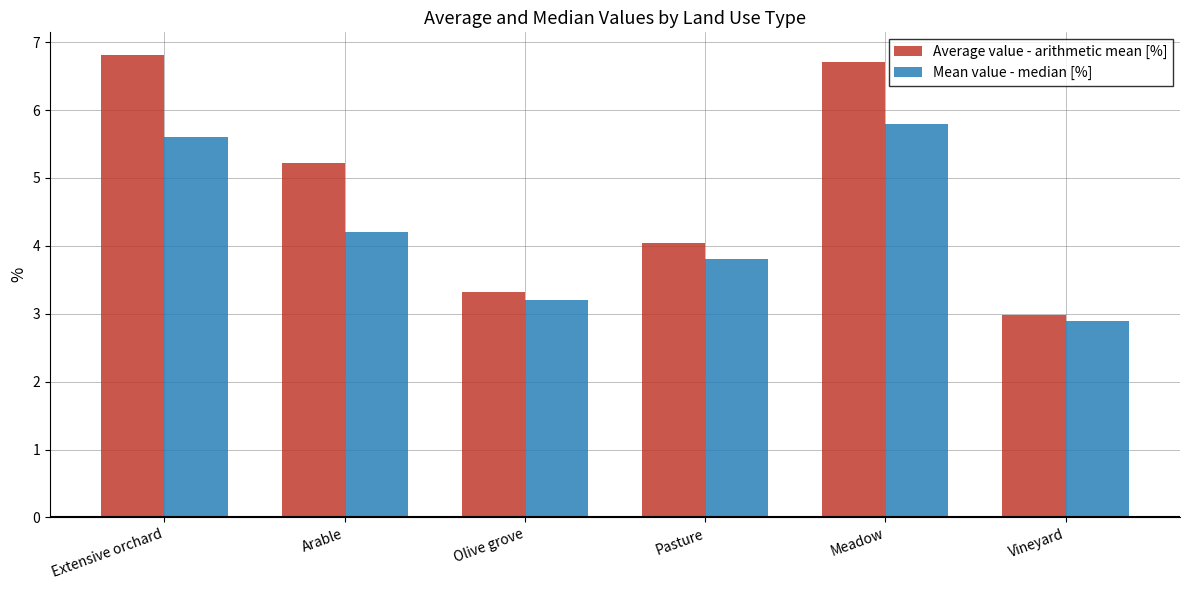

List the series in order of their peak value, highest first.

Average value - arithmetic mean [%], Mean value - median [%]